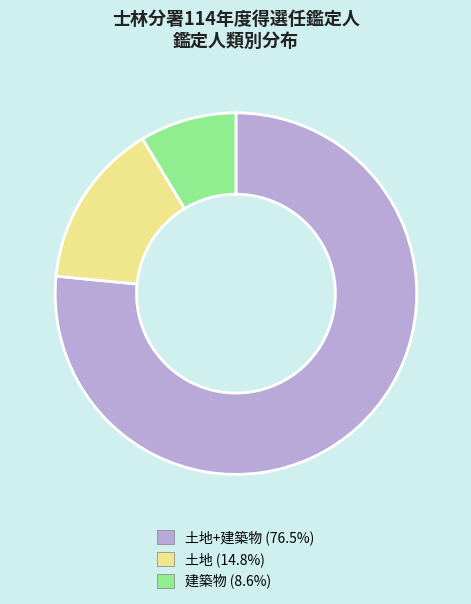

Does any single category account for the majority?

Yes